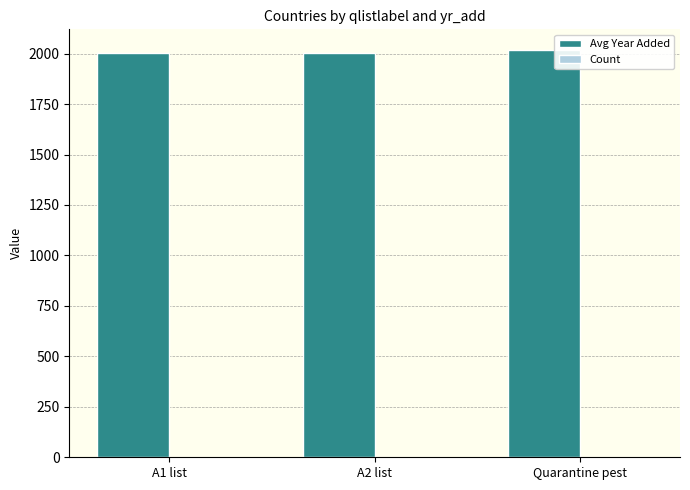

What is the maximum value shown in the chart?

2019.3